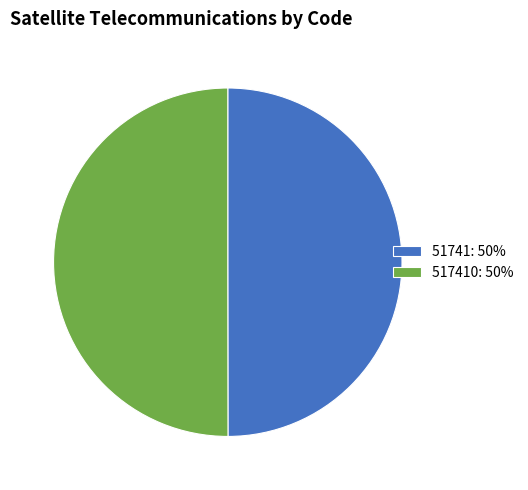

Approximately how many times larger is the value at 517410: 50% compared to 51741: 50%?

1.0